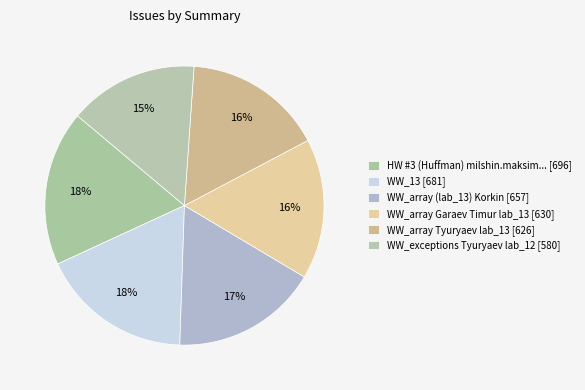

To the nearest percent, what is the difference between the largest and smallest slice percentages?

3%